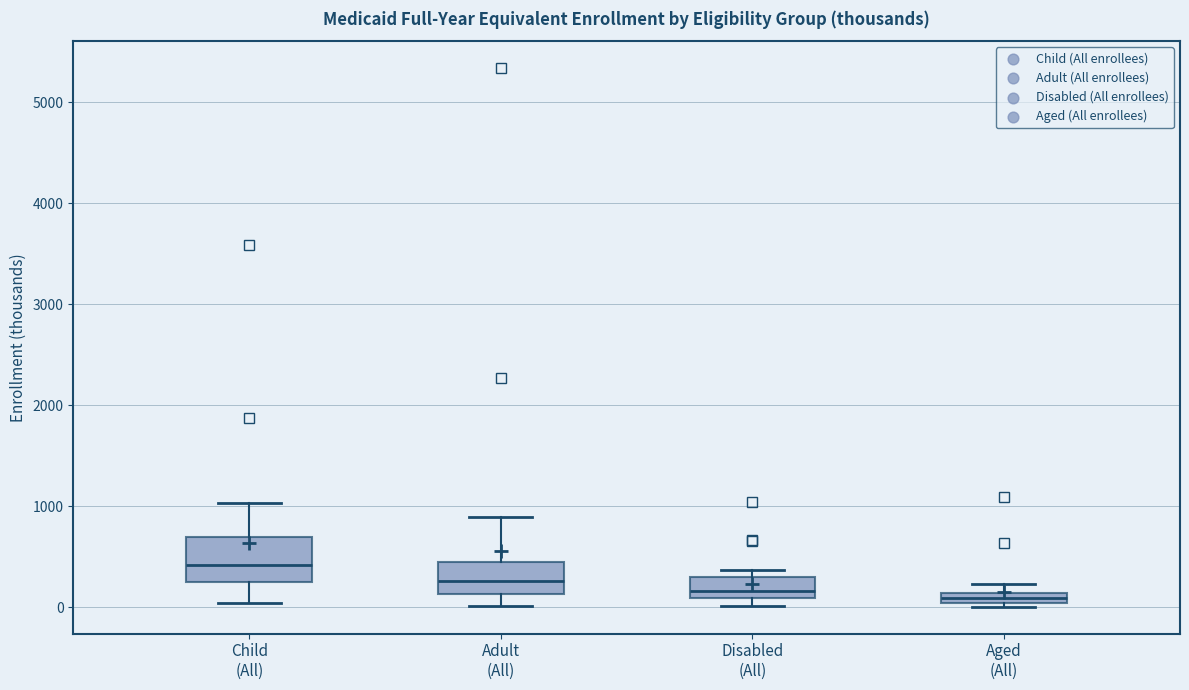

Which box is the tallest, from its lower edge to its upper edge?

Child (All)